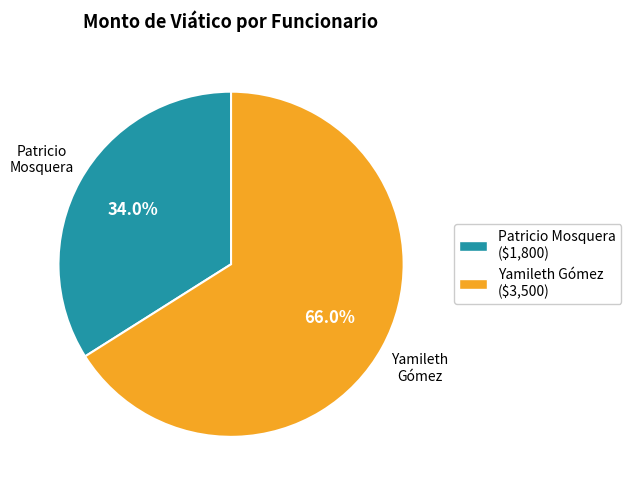

Which slice is the largest?

Yamileth Gómez